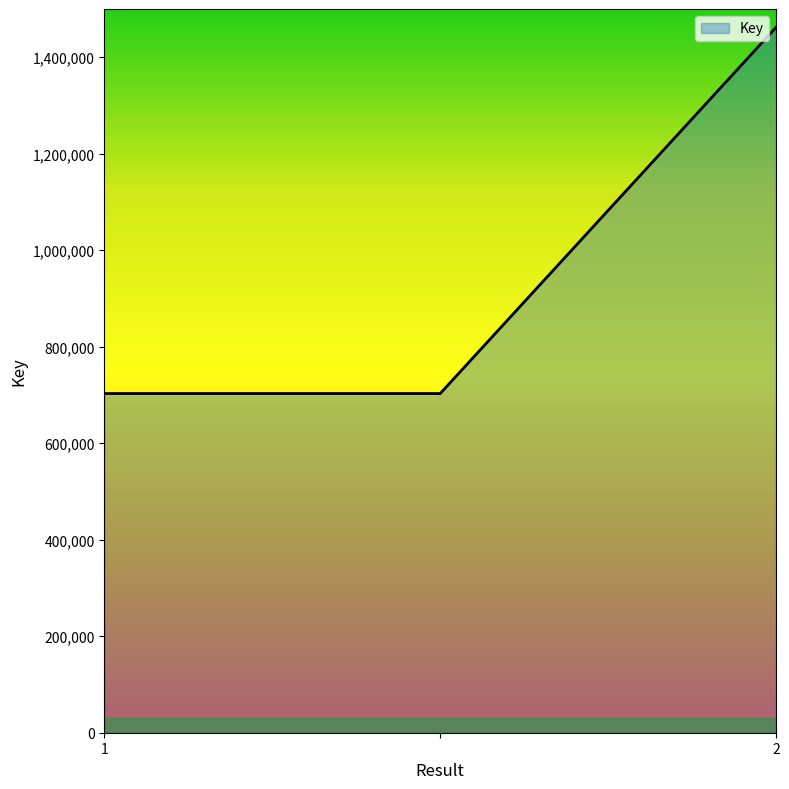

What is the greatest value displayed?

1462218